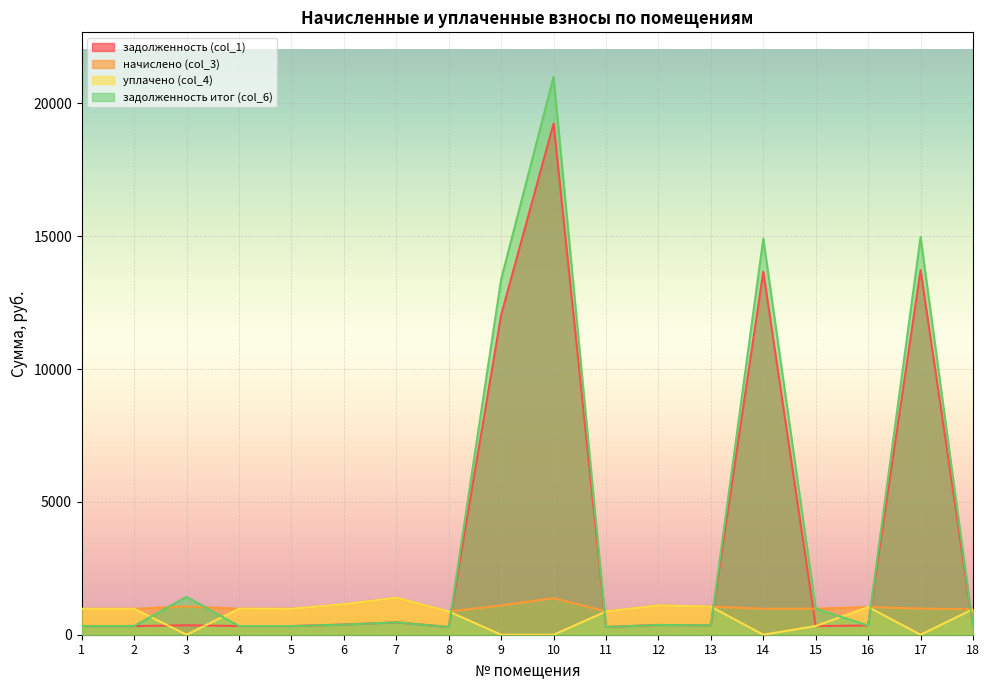

Reading left to right, list all the values displayed in this chart.

задолженность (col_1): 1=324.7	2=325.4	3=356.1	4=326.2	5=325.4	6=382.3	7=464.4	8=291.6	9=12039.4	10=19242.9	11=291.6	12=367.2	13=352.1	14=13663.1	15=326.2	16=347.8	17=13723.4	18=320.4
начислено (col_3): 1=974.2	2=976.3	3=1067.0	4=978.5	5=976.3	6=1147.0	7=1393.2	8=874.8	9=1101.6	10=1378.1	11=874.8	12=1101.6	13=1056.2	14=978.5	15=978.5	16=1043.3	17=982.8	18=961.2
уплачено (col_4): 1=974.2	2=976.3	3=0.0	4=978.5	5=976.3	6=1147.0	7=1393.2	8=874.8	9=0.0	10=0.0	11=874.8	12=1101.6	13=1056.2	14=0.0	15=326.2	16=1043.3	17=0.0	18=961.2
задолженность итог (col_6): 1=324.7	2=325.4	3=1426.6	4=326.2	5=325.4	6=382.3	7=464.4	8=291.6	9=13385.3	10=20997.2	11=291.6	12=367.2	13=352.1	14=14908.7	15=980.0	16=347.8	17=14974.5	18=320.4